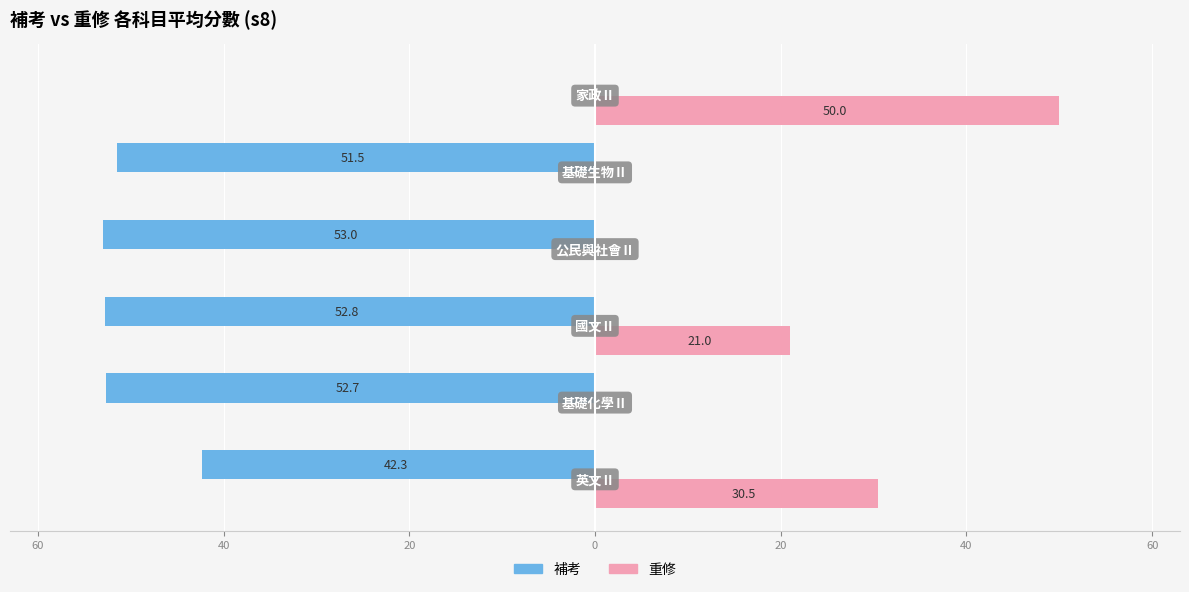

What are all the series names shown in the legend?

補考, 重修